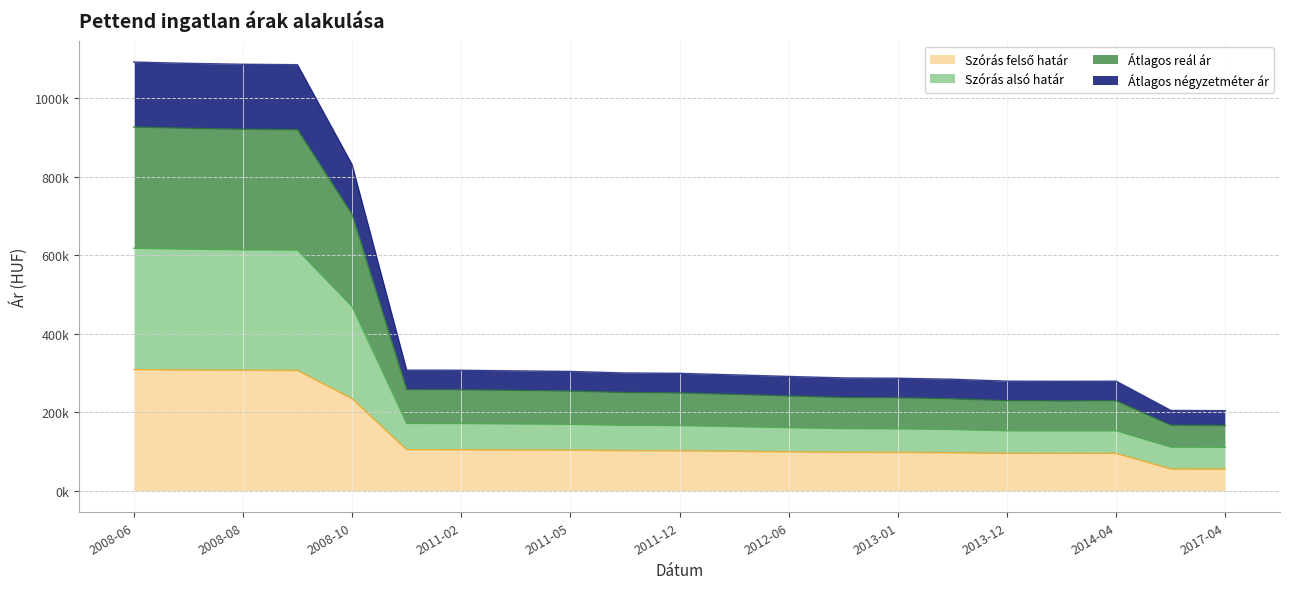

What is the smallest value displayed?

55486